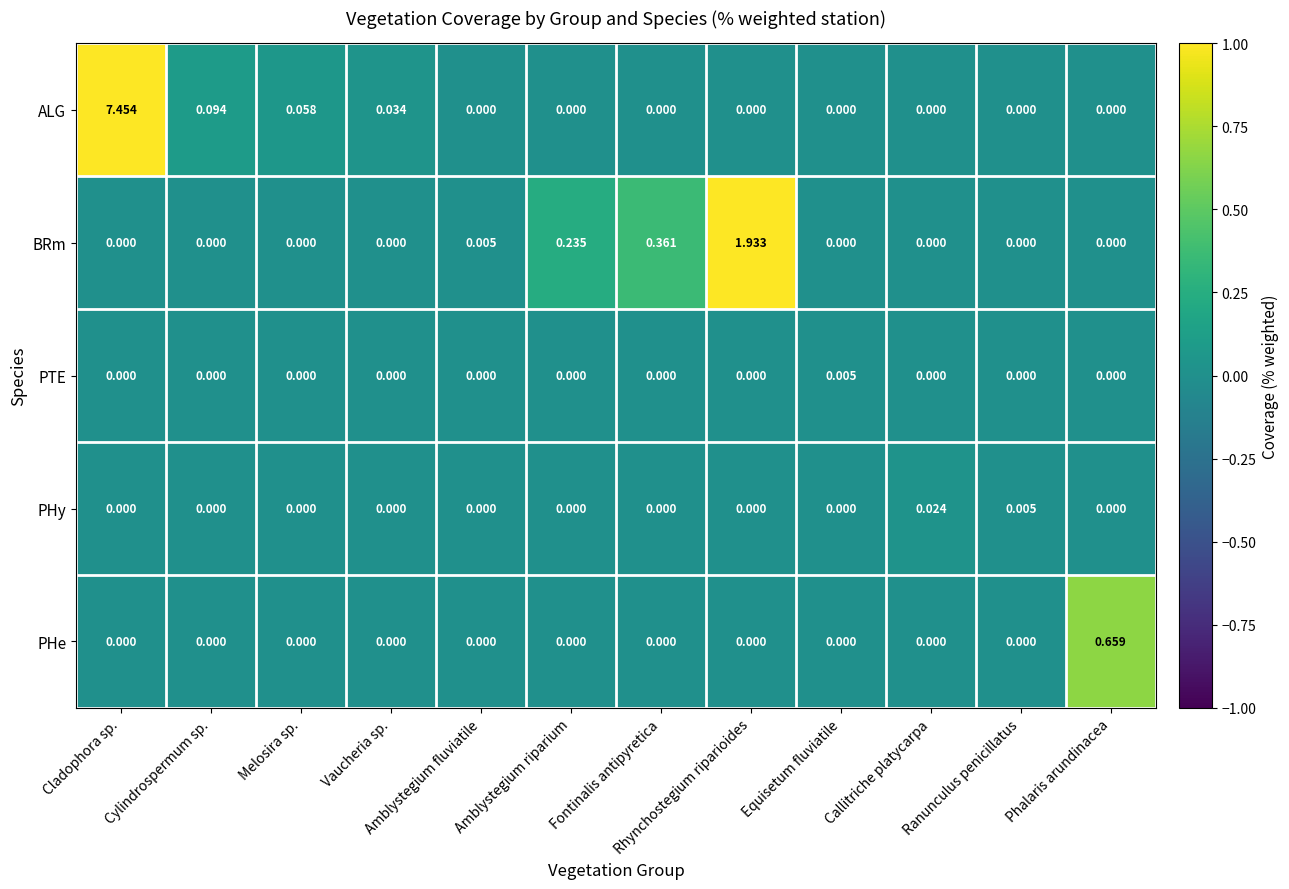

List the series in order of their peak value, lowest first.

PTE, PHy, PHe, BRm, ALG